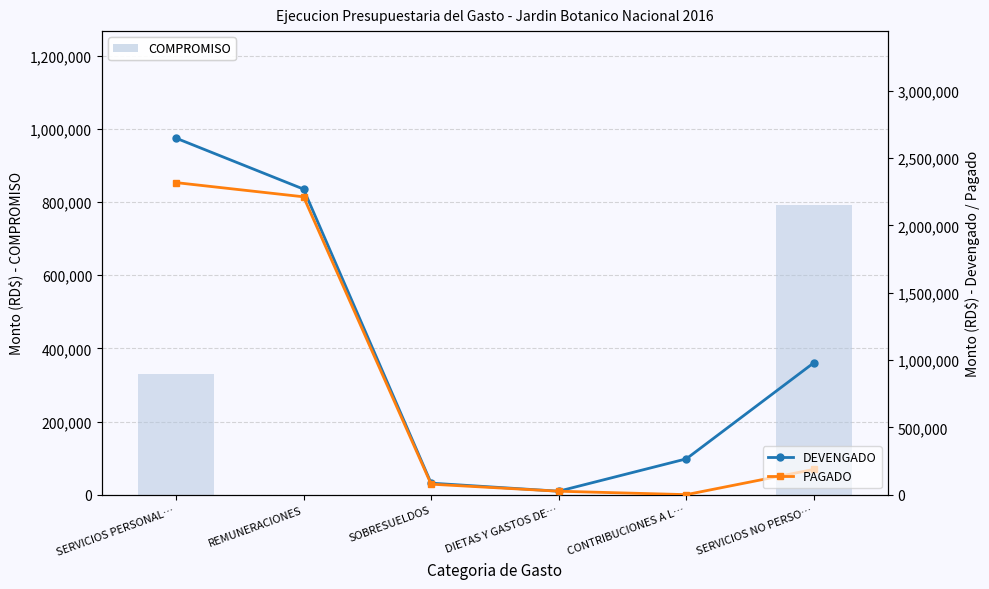

What is the label of the 5th bar from the left?

CONTRIBUCIONES A L…